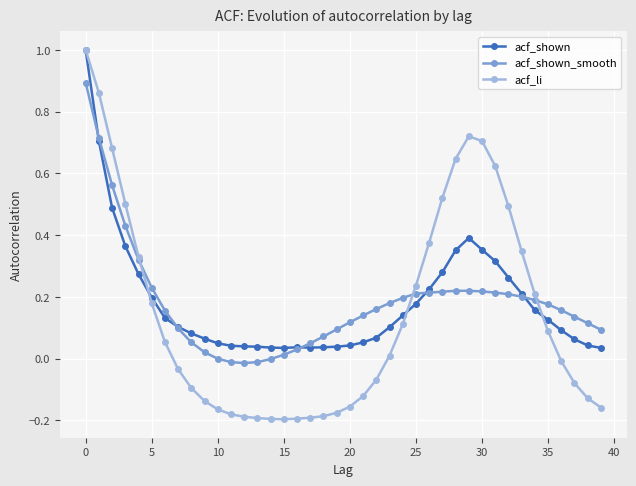

Which series has the largest range (max minus min)?

acf_li